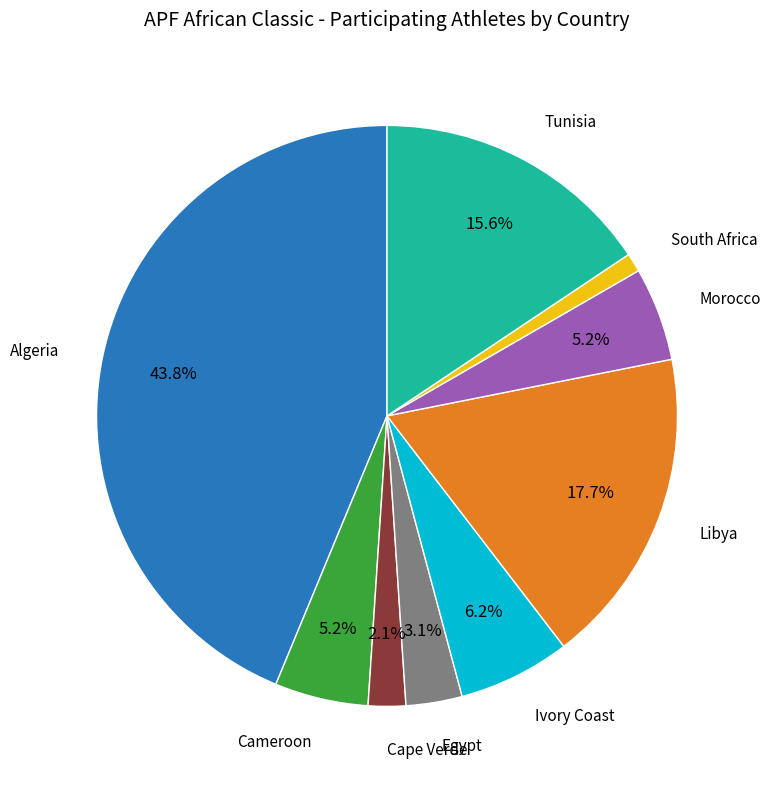

Is there any slice that represents more than half of the pie?

No